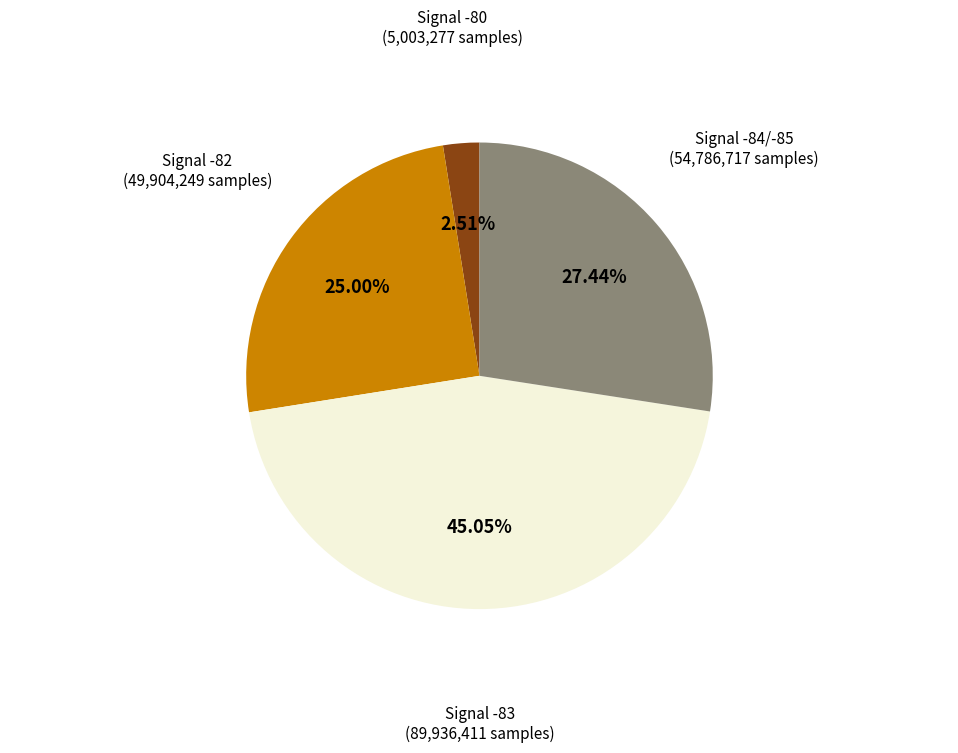

Rank the categories by value from highest to lowest.

Signal -83 (89,936,411 samples), Signal -84/-85 (54,786,717 samples), Signal -82 (49,904,249 samples), Signal -80 (5,003,277 samples)